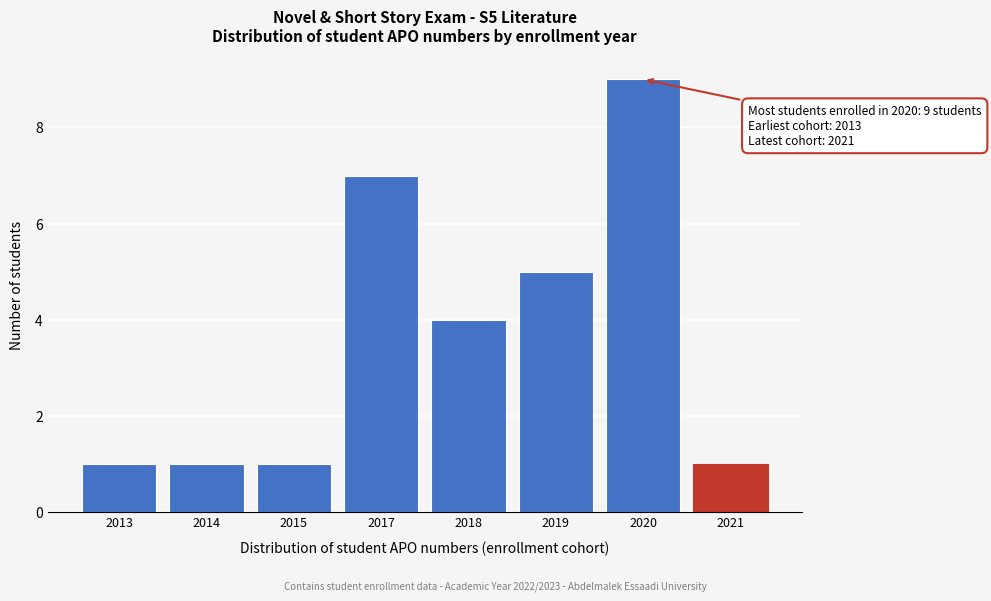

Reading left to right, transcribe all the data shown in this chart.

1	1	1	7	4	5	9	1